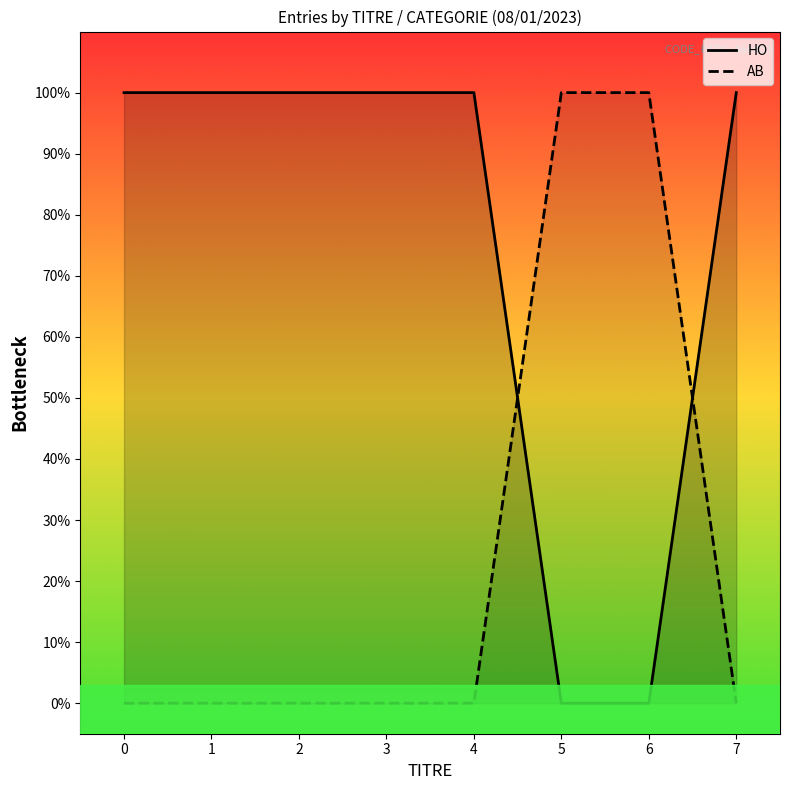

After their last crossing, which series has the higher values: HO_line or AB_line?

HO_line